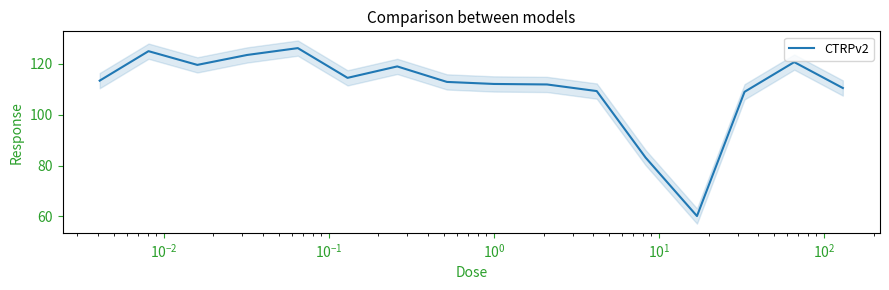

What is the lowest value of the CTRPv2 series?

60.1